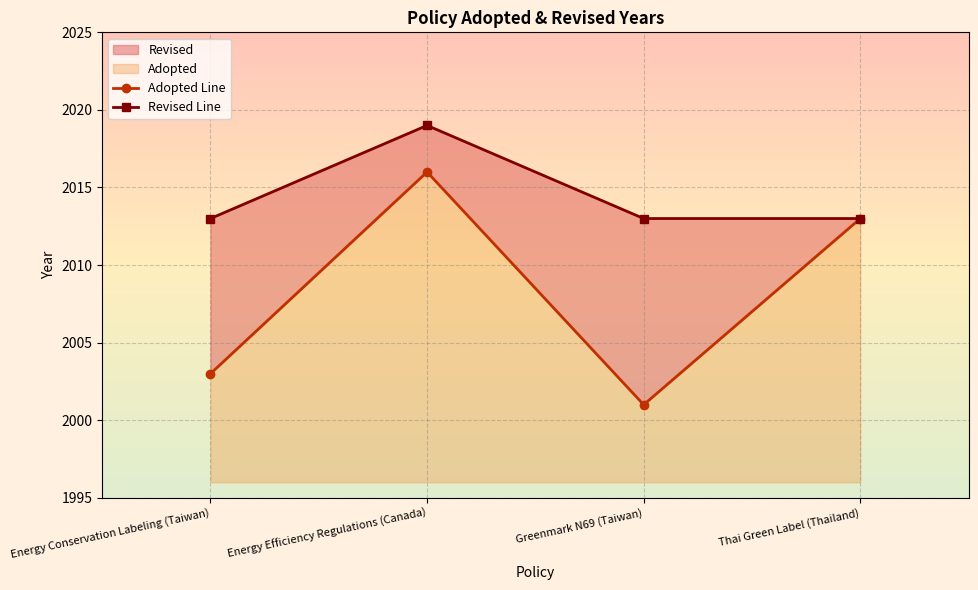

Reading left to right, transcribe all the data shown in this chart.

Adopted Line: 2003	2016	2001	2013
Revised Line: 2013	2019	2013	2013